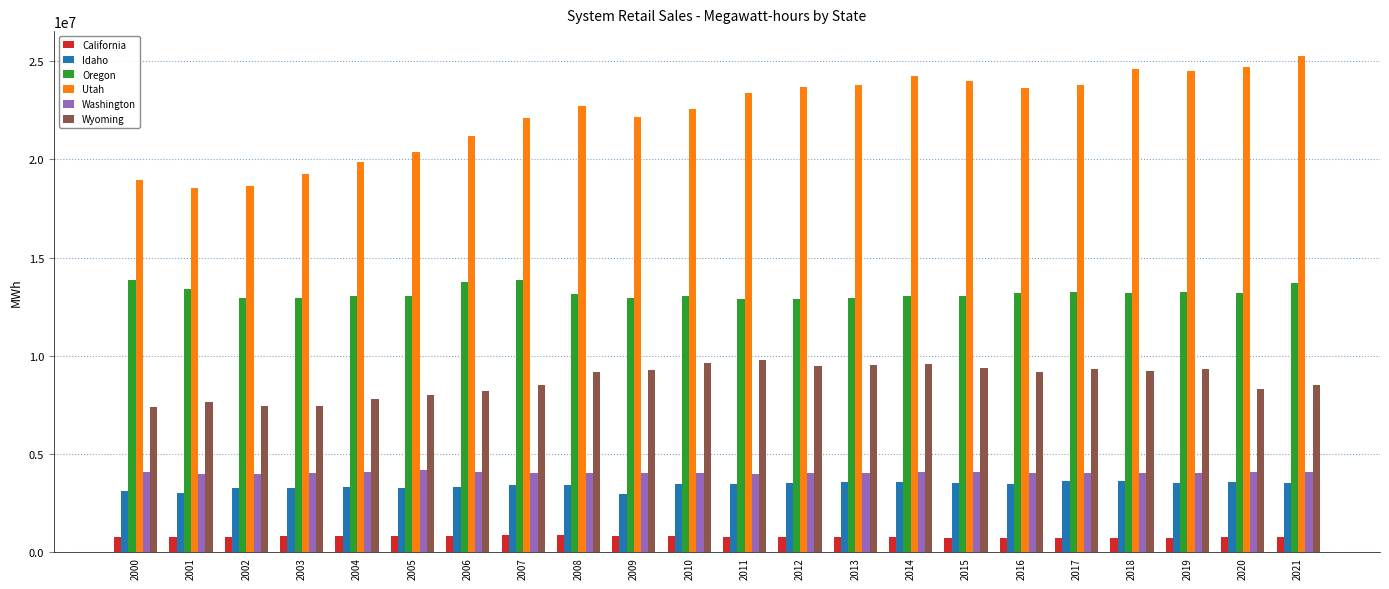

Count the number of categories in the chart.

22